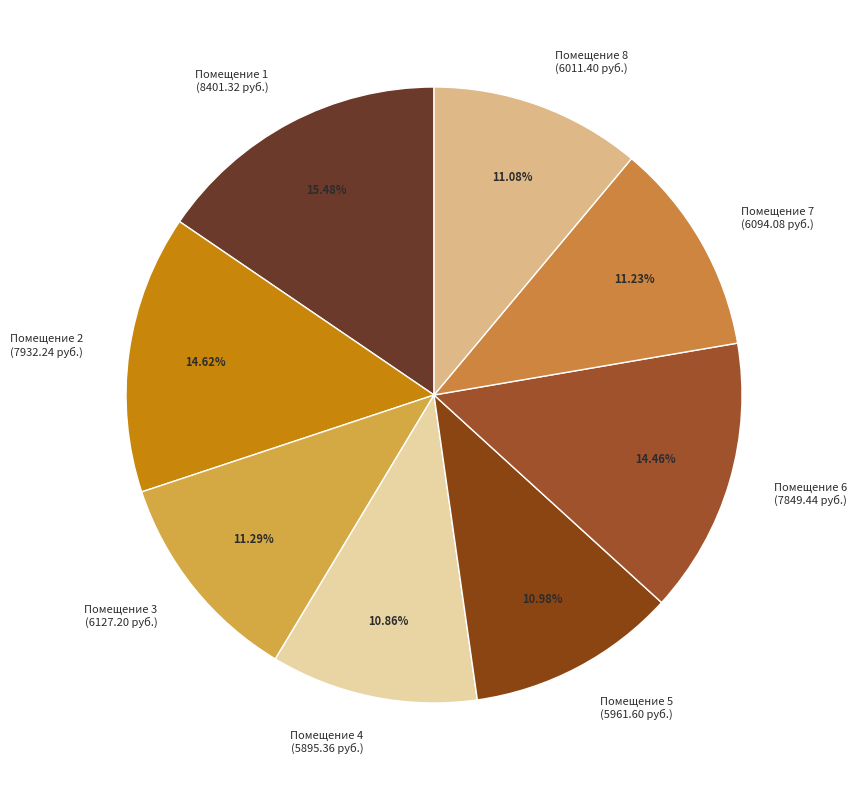

What is the largest slice in the pie chart?

Помещение 1 (8401.32 руб.)